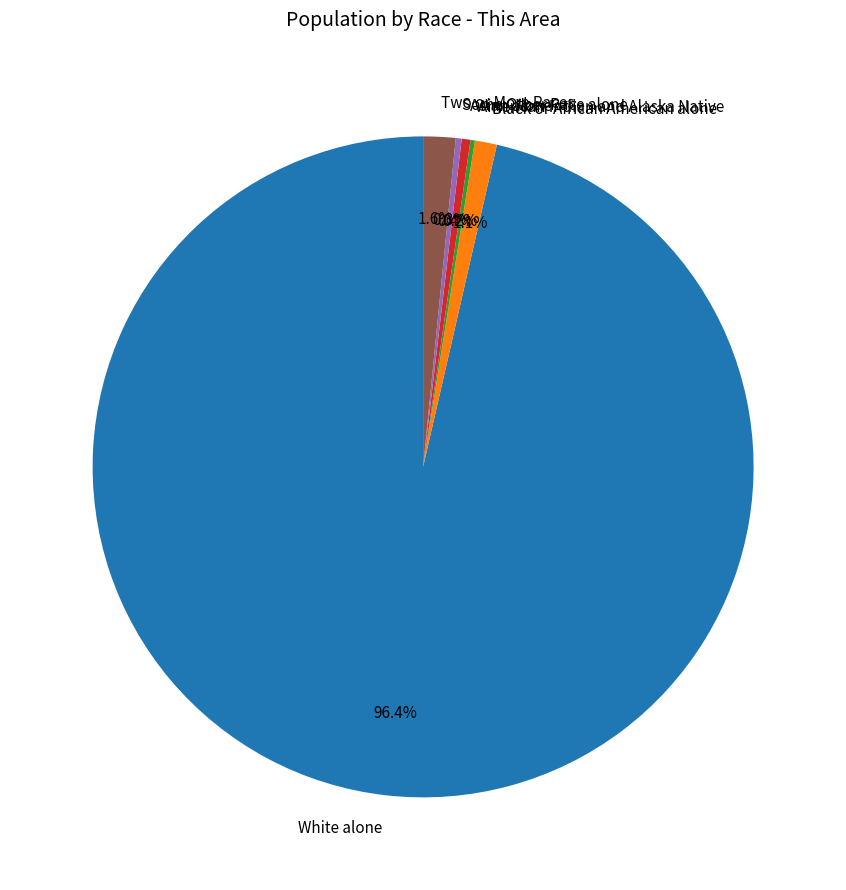

Which has a higher value, Black or African American alone or Some Other Race alone?

Black or African American alone